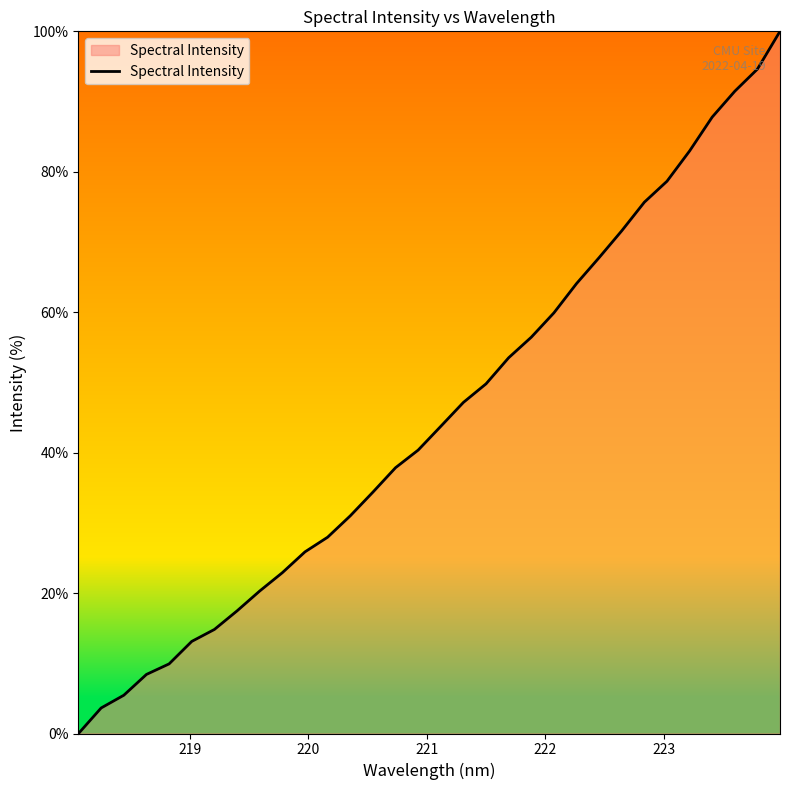

What is the difference between the maximum and minimum values?

100.0